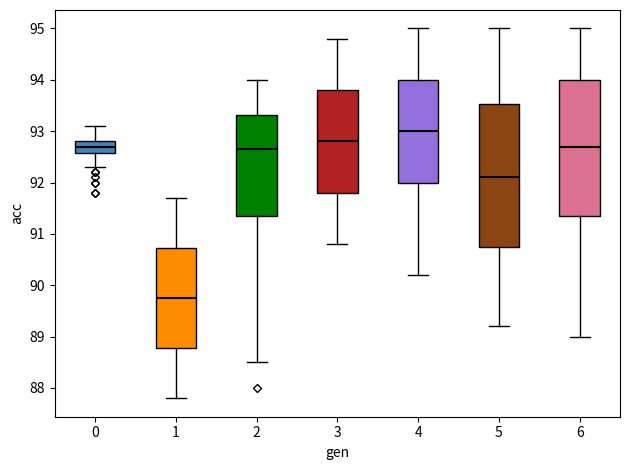

Which box's median line is the highest?

4